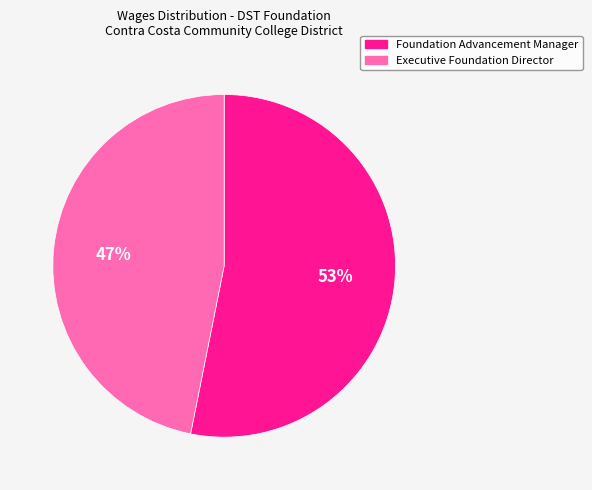

To the nearest percent, what is the combined percentage of Executive Foundation Director and Foundation Advancement Manager?

100%